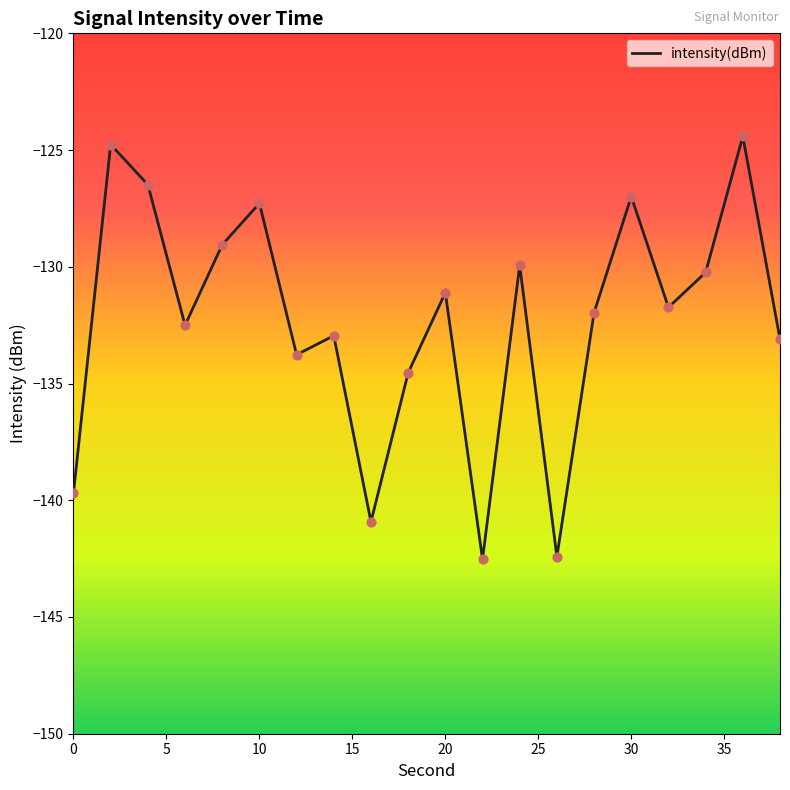

What is the minimum value shown in the chart?

-142.5